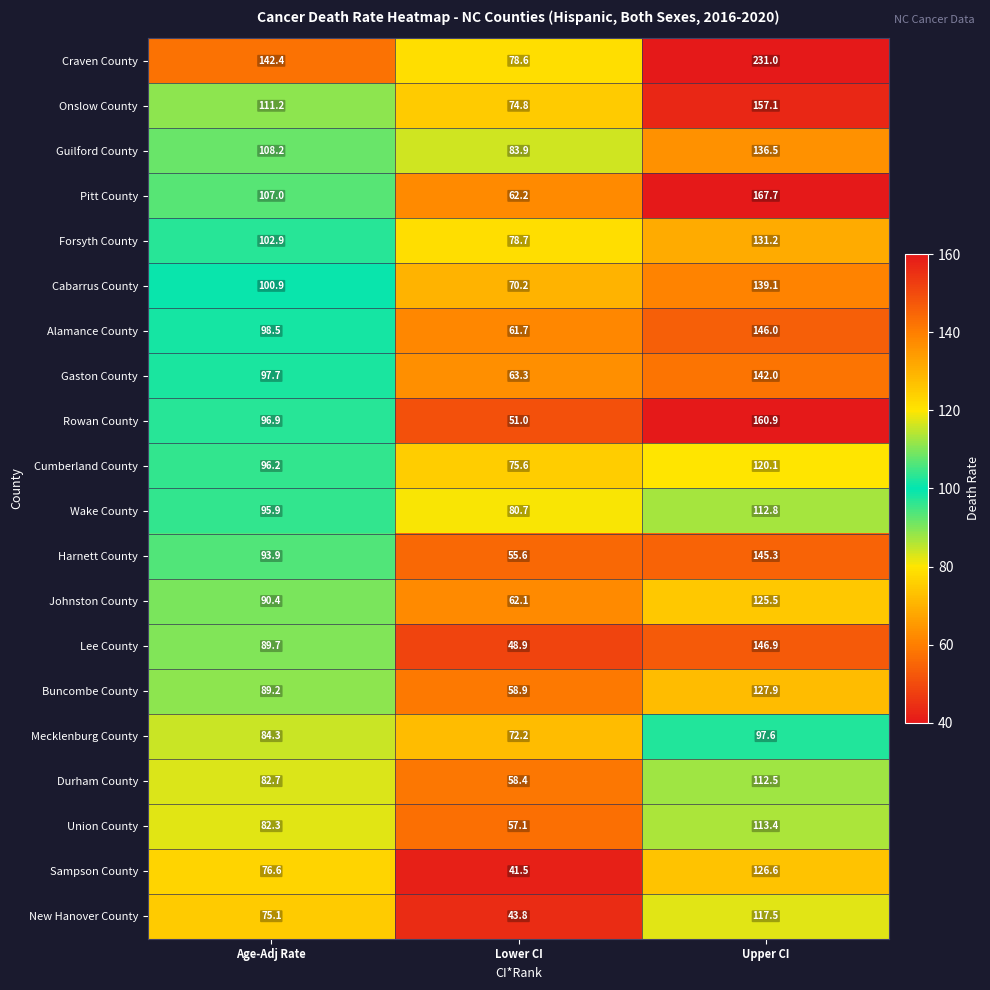

Which series changed the most between Age-Adj Rate and Upper CI?

Craven County